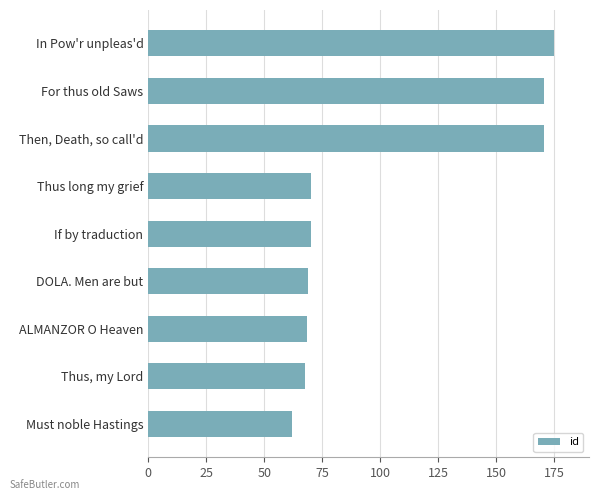

How many distinct data groups are displayed?

1